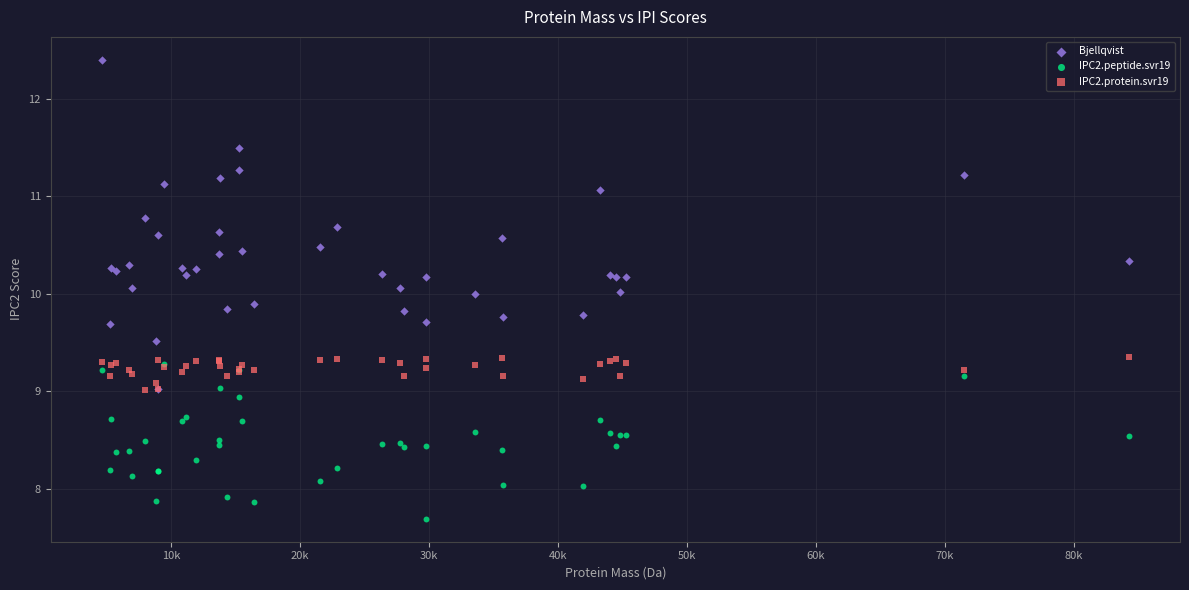

What are all the series names shown in the legend?

Bjellqvist, IPC2.peptide.svr19, IPC2.protein.svr19